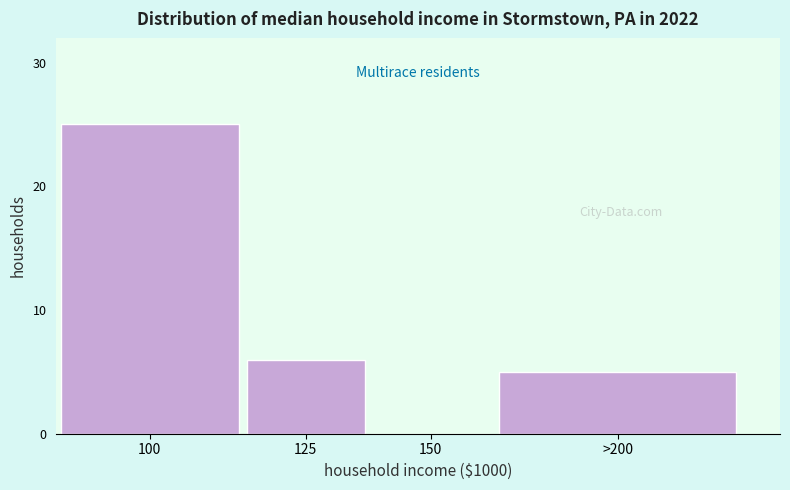

Reading right to left, transcribe all the data shown in this chart.

>200=5	150=0	125=6	100=25